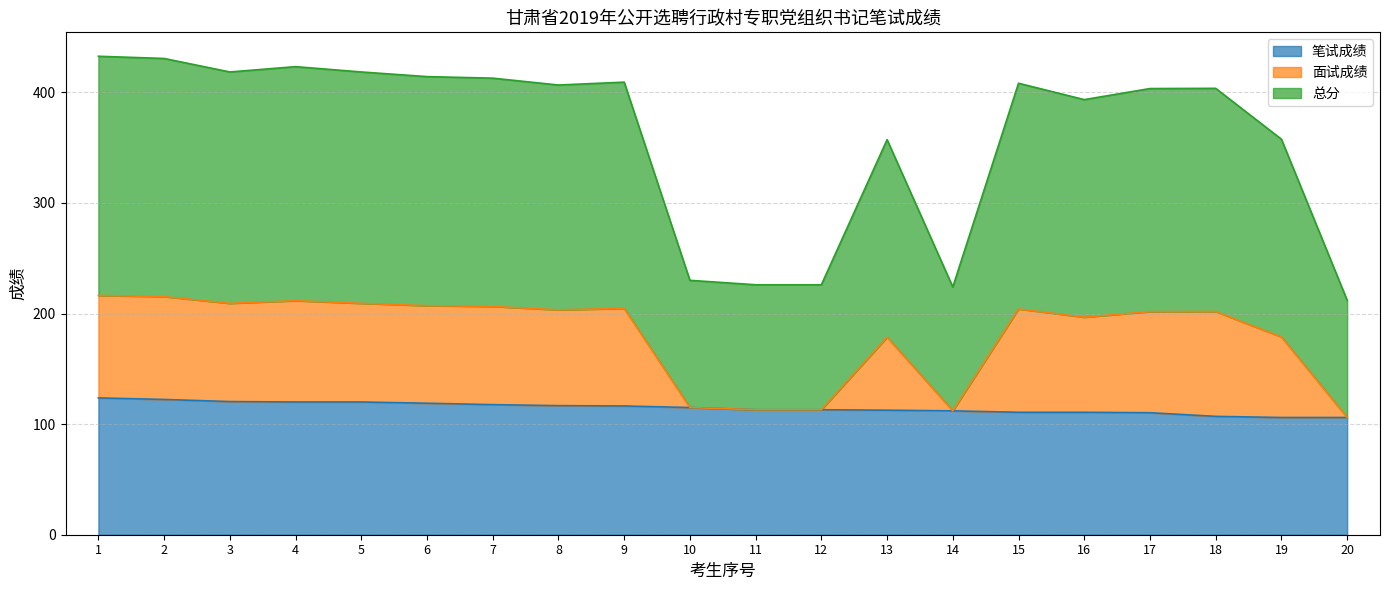

What is the value of the 总分 point at the 2nd from the left?

430.6